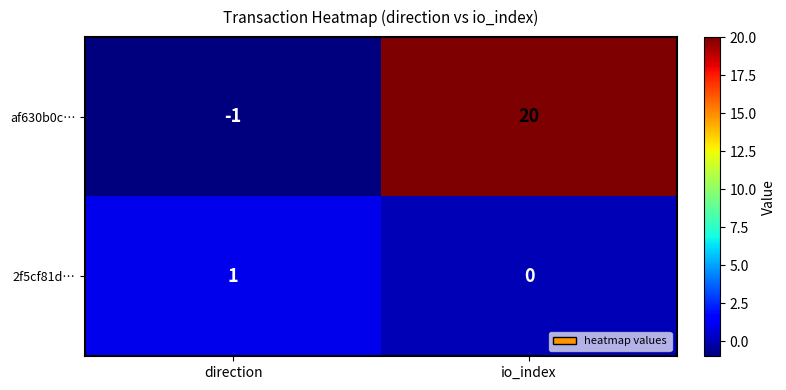

What is the smallest value displayed?

-1